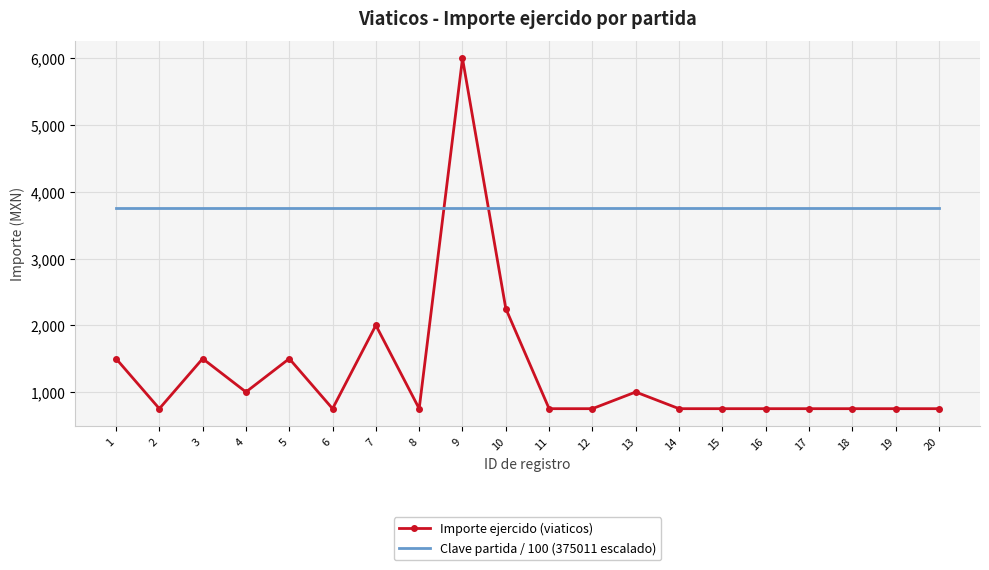

The value of Importe ejercido (viaticos) at 9 is 6000.0. True or false?

True